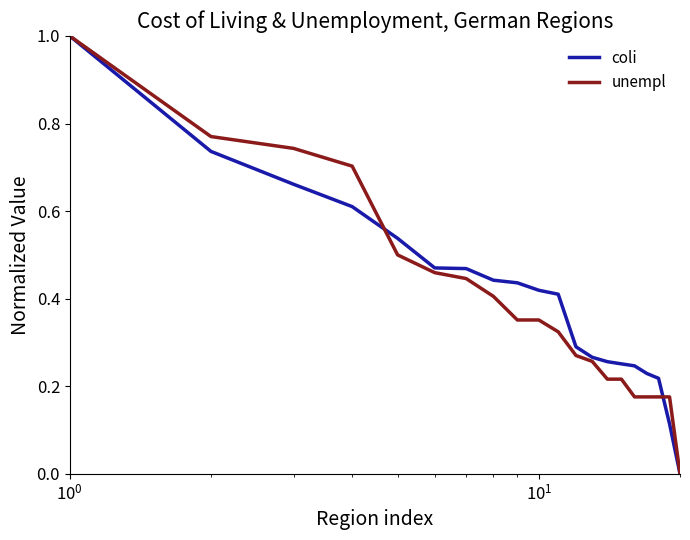

What is the maximum value shown in the chart?

1.0